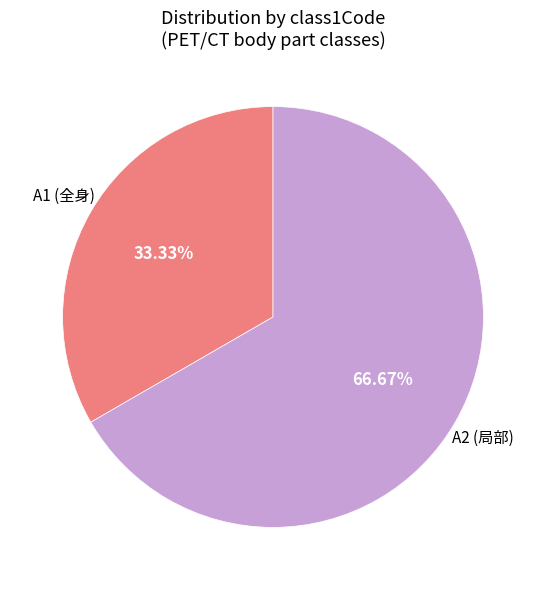

Which has a higher value, A2 or A1?

A2